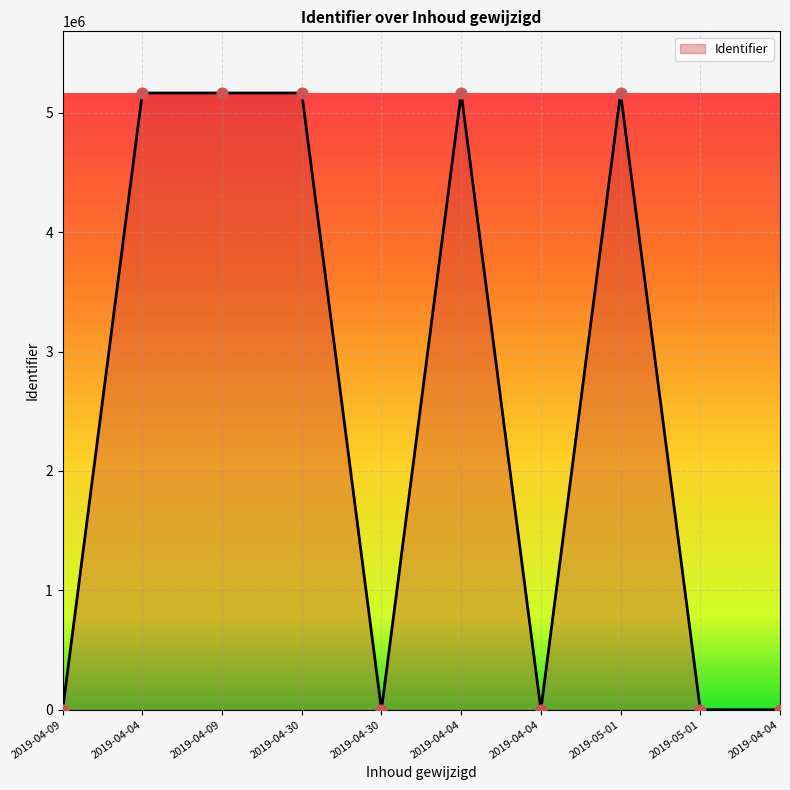

What is the change in value from 2019-04-09 to 2019-05-01?

+6.5